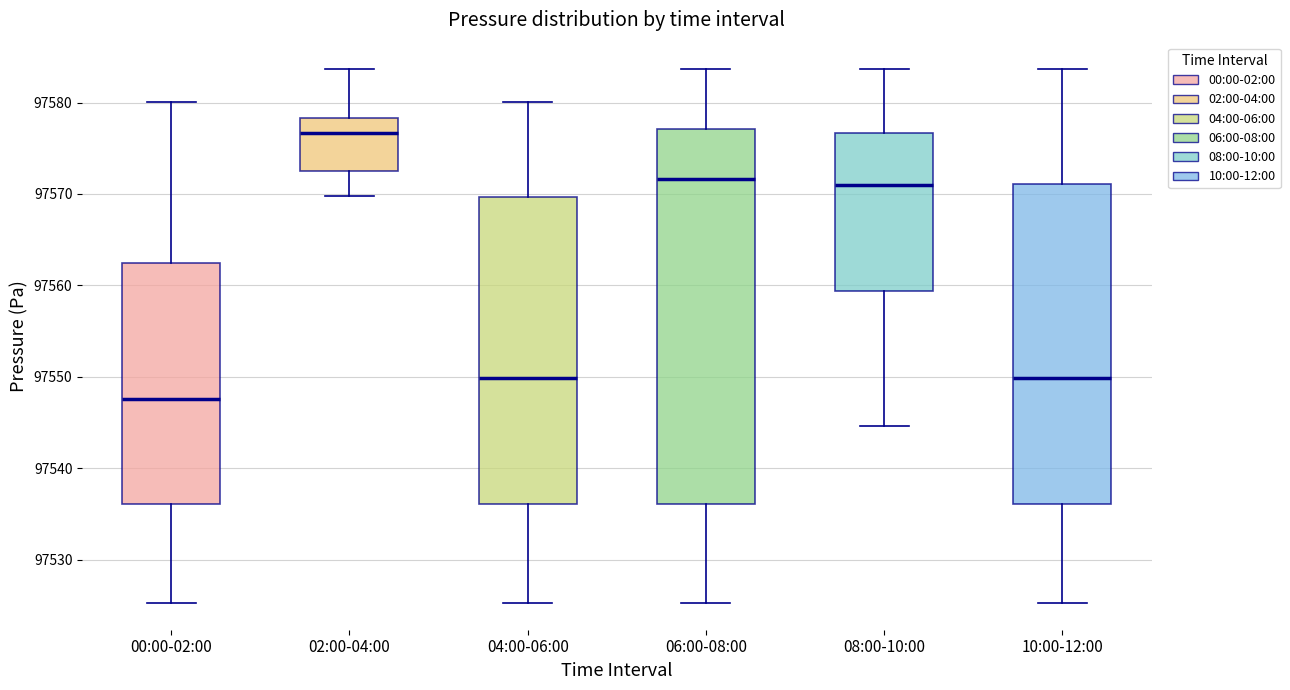

Reading left to right, transcribe this box plot: for each box, give where its median line is, the range the box spans, and where its two whiskers end, as read against the y-axis. The values are not printed on the chart, so give them approximately, as read against the axis.

00:00-02:00: median 97548, box 97536 to 97562, whiskers 97525 to 97580
02:00-04:00: median 97577, box 97573 to 97578, whiskers 97570 to 97584
04:00-06:00: median 97550, box 97536 to 97570, whiskers 97525 to 97580
06:00-08:00: median 97572, box 97536 to 97577, whiskers 97525 to 97584
08:00-10:00: median 97571, box 97559 to 97577, whiskers 97545 to 97584
10:00-12:00: median 97550, box 97536 to 97571, whiskers 97525 to 97584